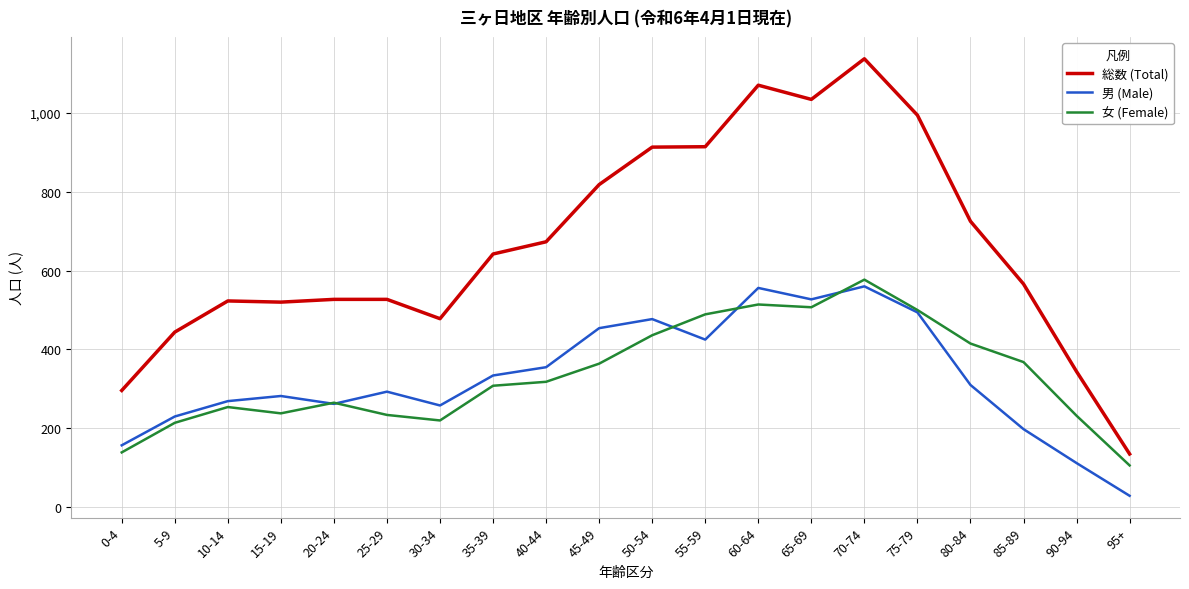

At how many categories does at least one series exceed 399?

17